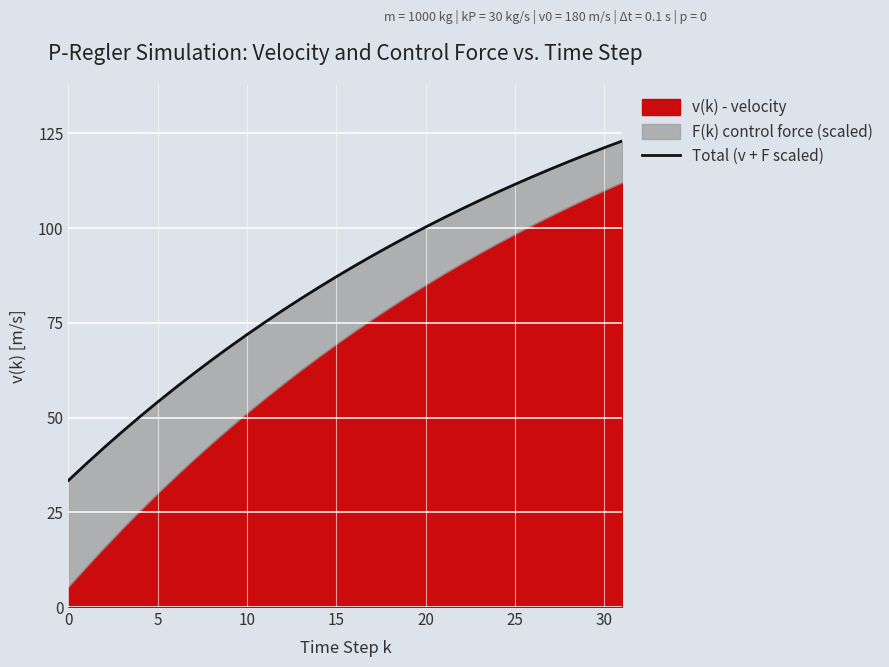

Is it true that the value at 18 is 48.6?

False